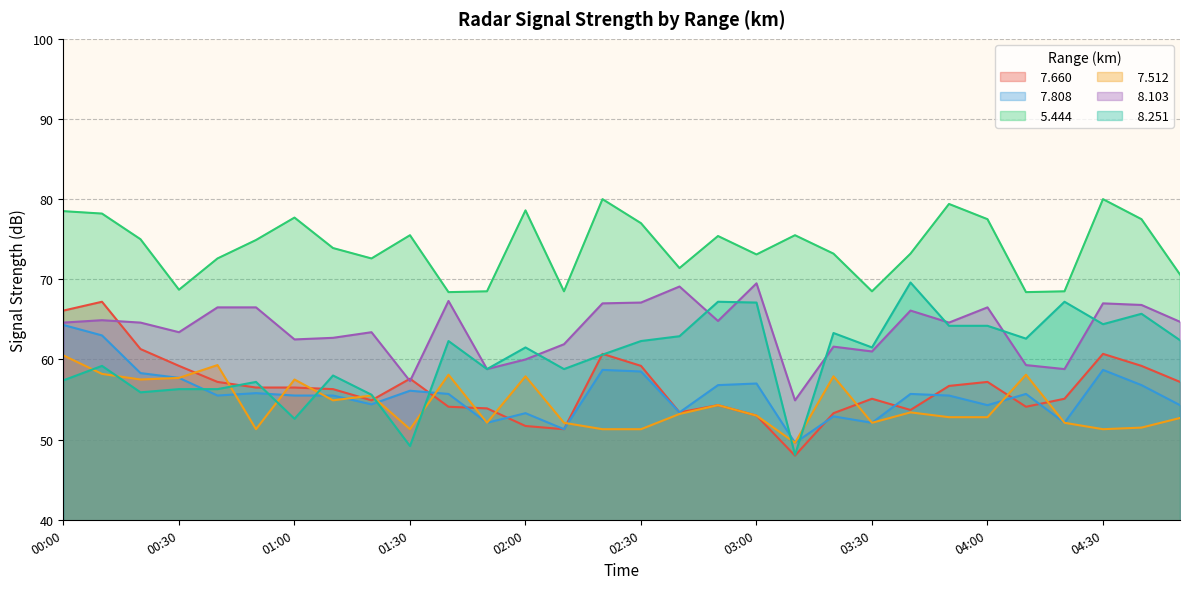

Between 02:50 and 03:00, which series saw the biggest shift?

  8.103